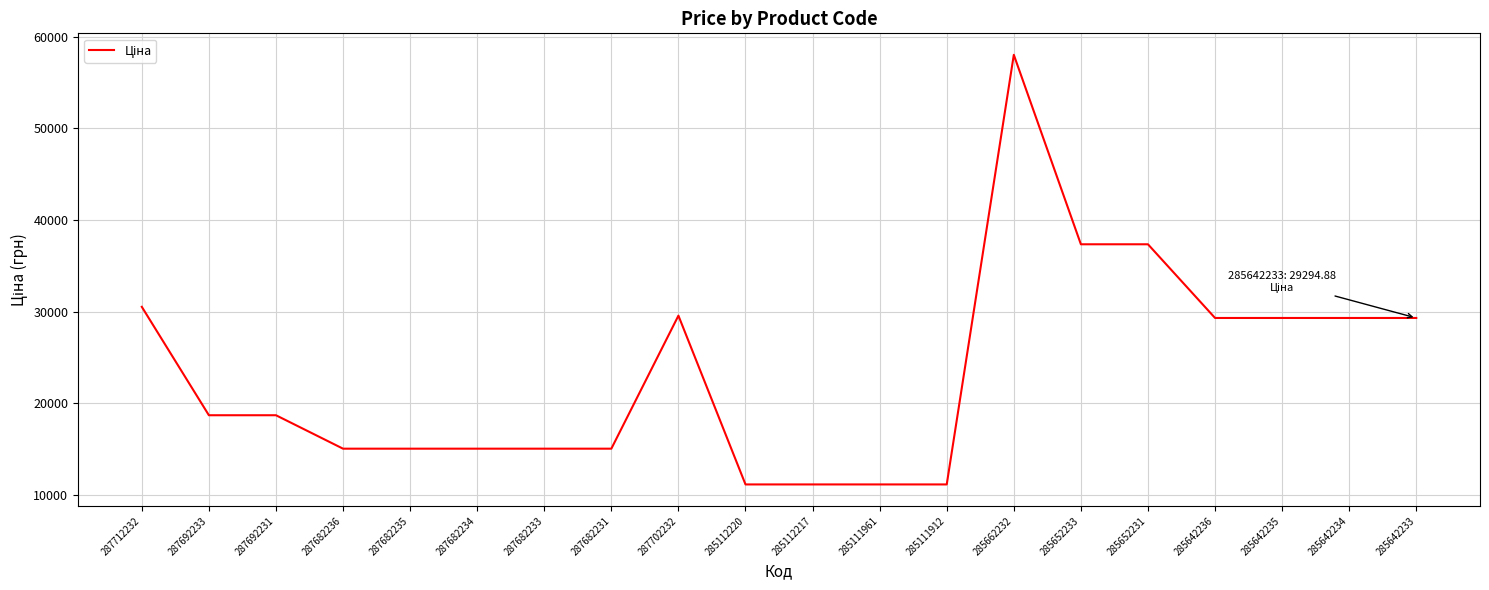

What is the change in value from 287712232 to 285112217?

-19398.8